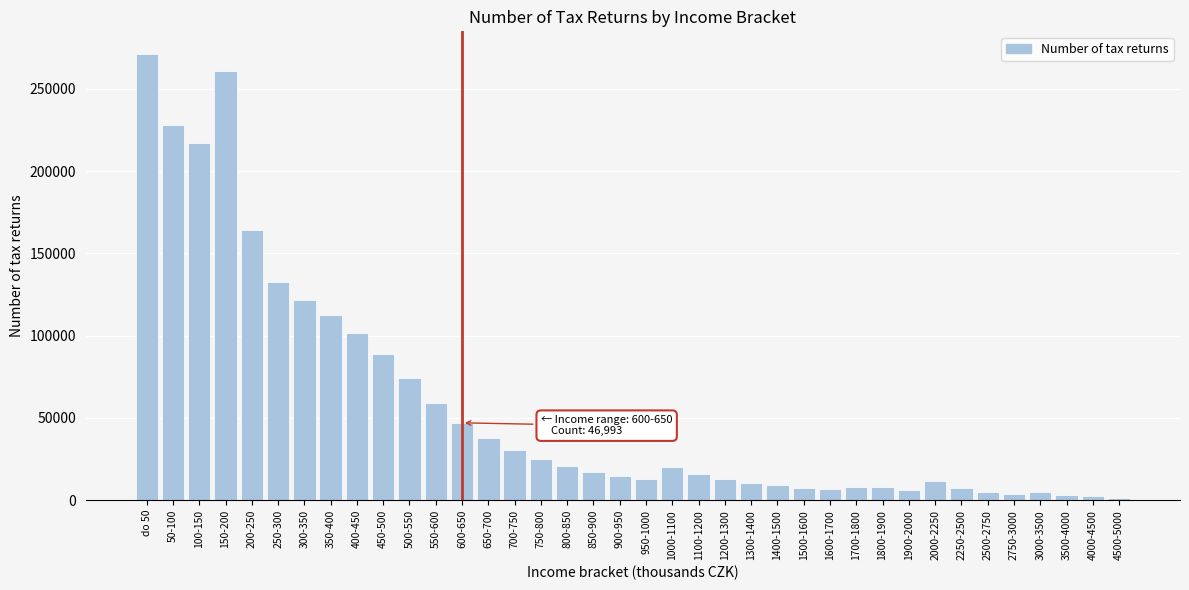

Which label corresponds to the largest value in the chart?

do 50